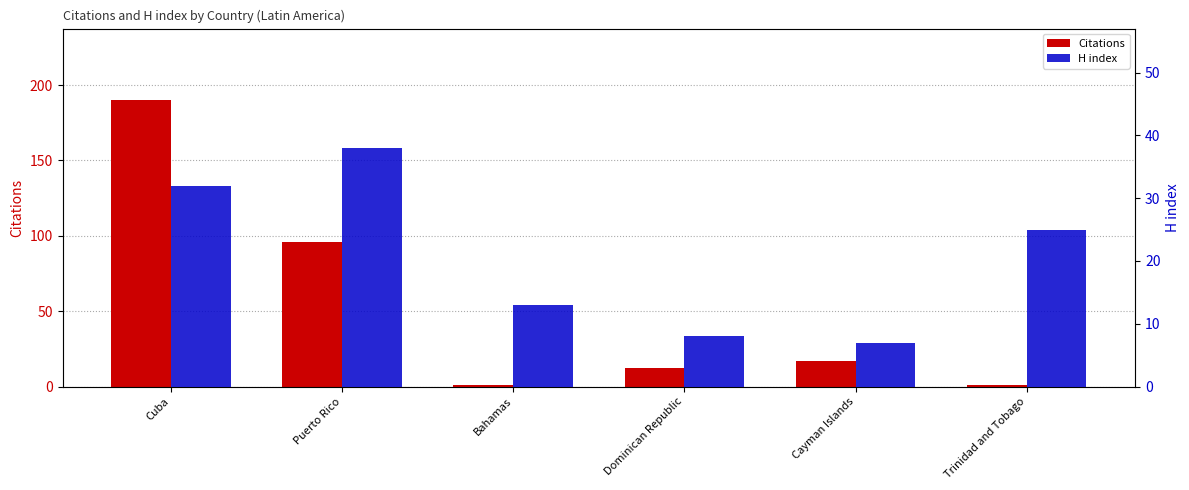

Is the value of H index at Dominican Republic greater than the value of Citations at Bahamas?

Yes